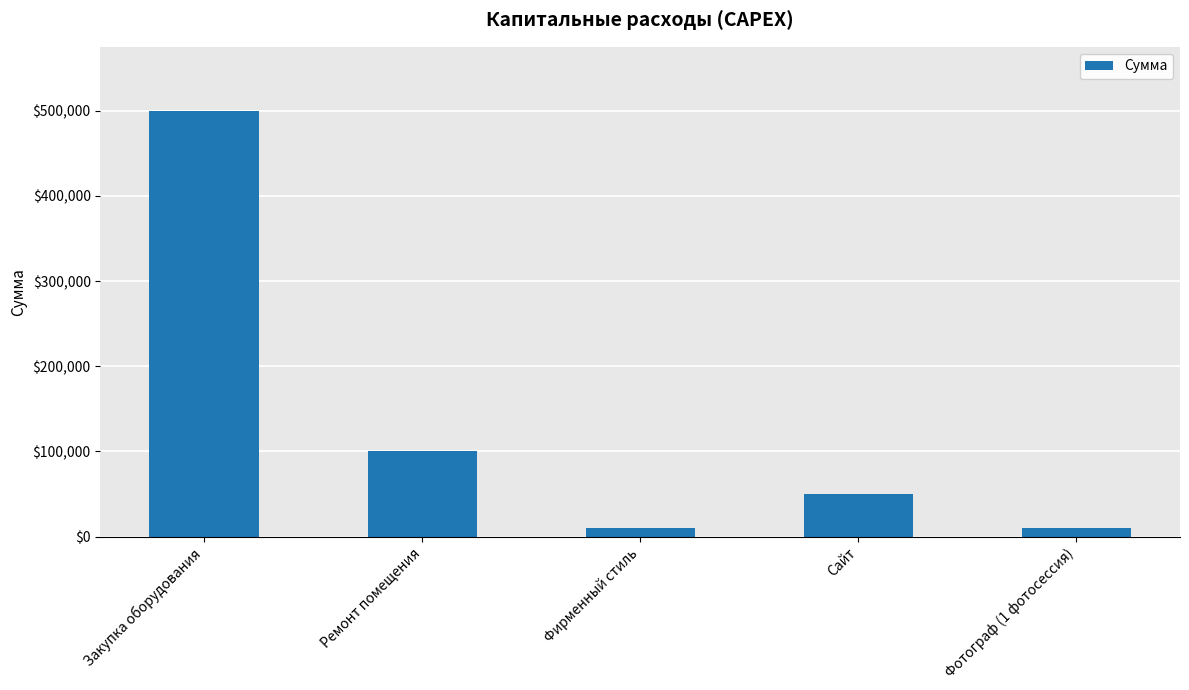

Reading right to left, list all the values displayed in this chart.

10000	50000	10000	100000	500000